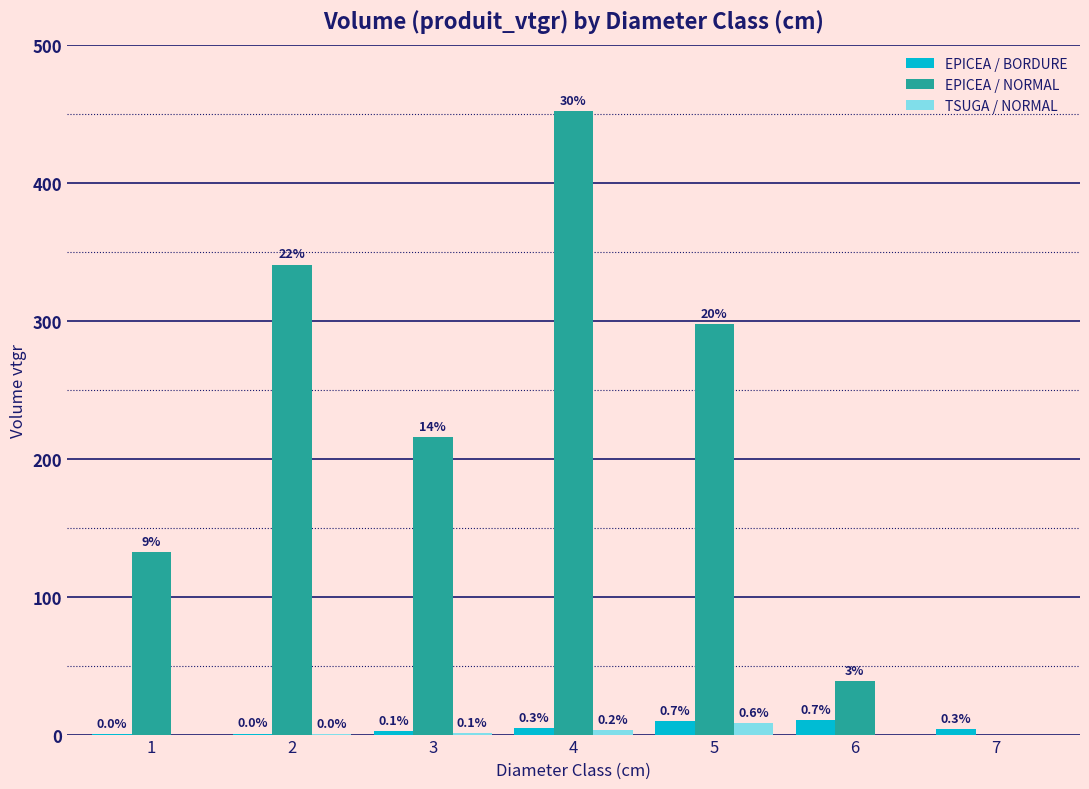

At which category is the sum across all series the highest?

4